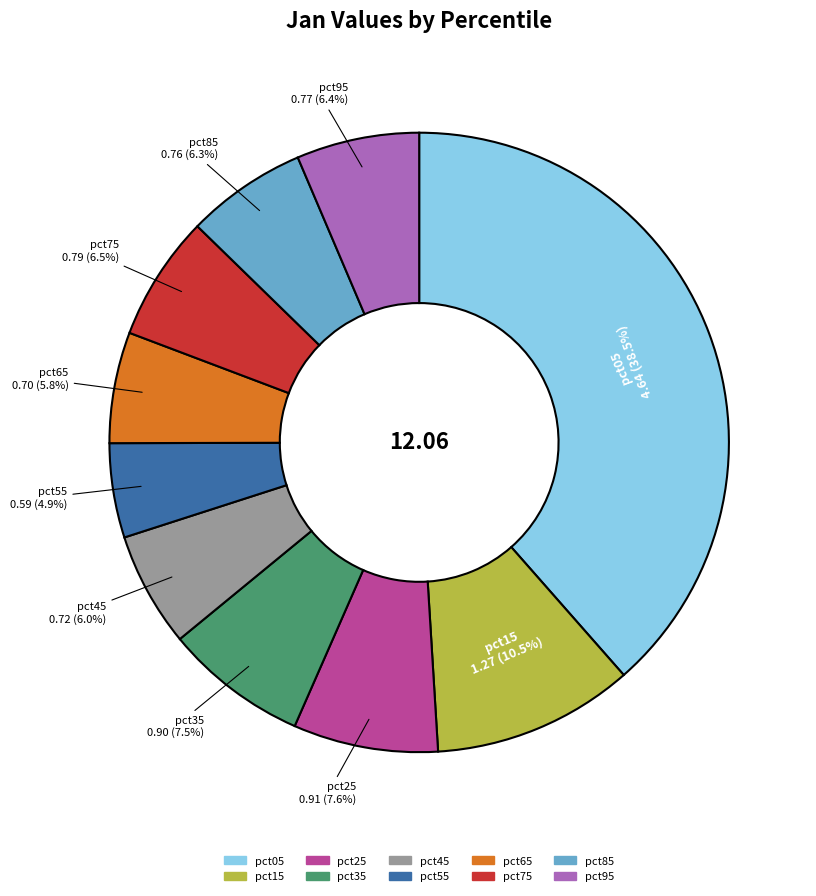

Combined, what portion of the pie is pct95 and pct75?

12.9%